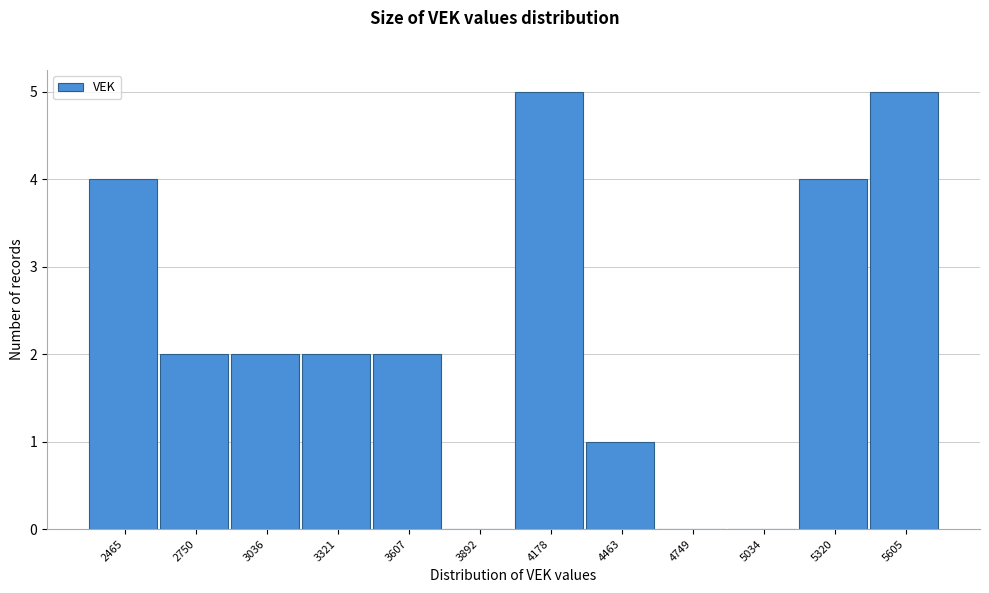

Reading left to right, list all the values displayed in this chart.

2465=4	2750=2	3036=2	3321=2	3607=2	3892=0	4178=5	4463=1	4749=0	5034=0	5320=4	5605=5